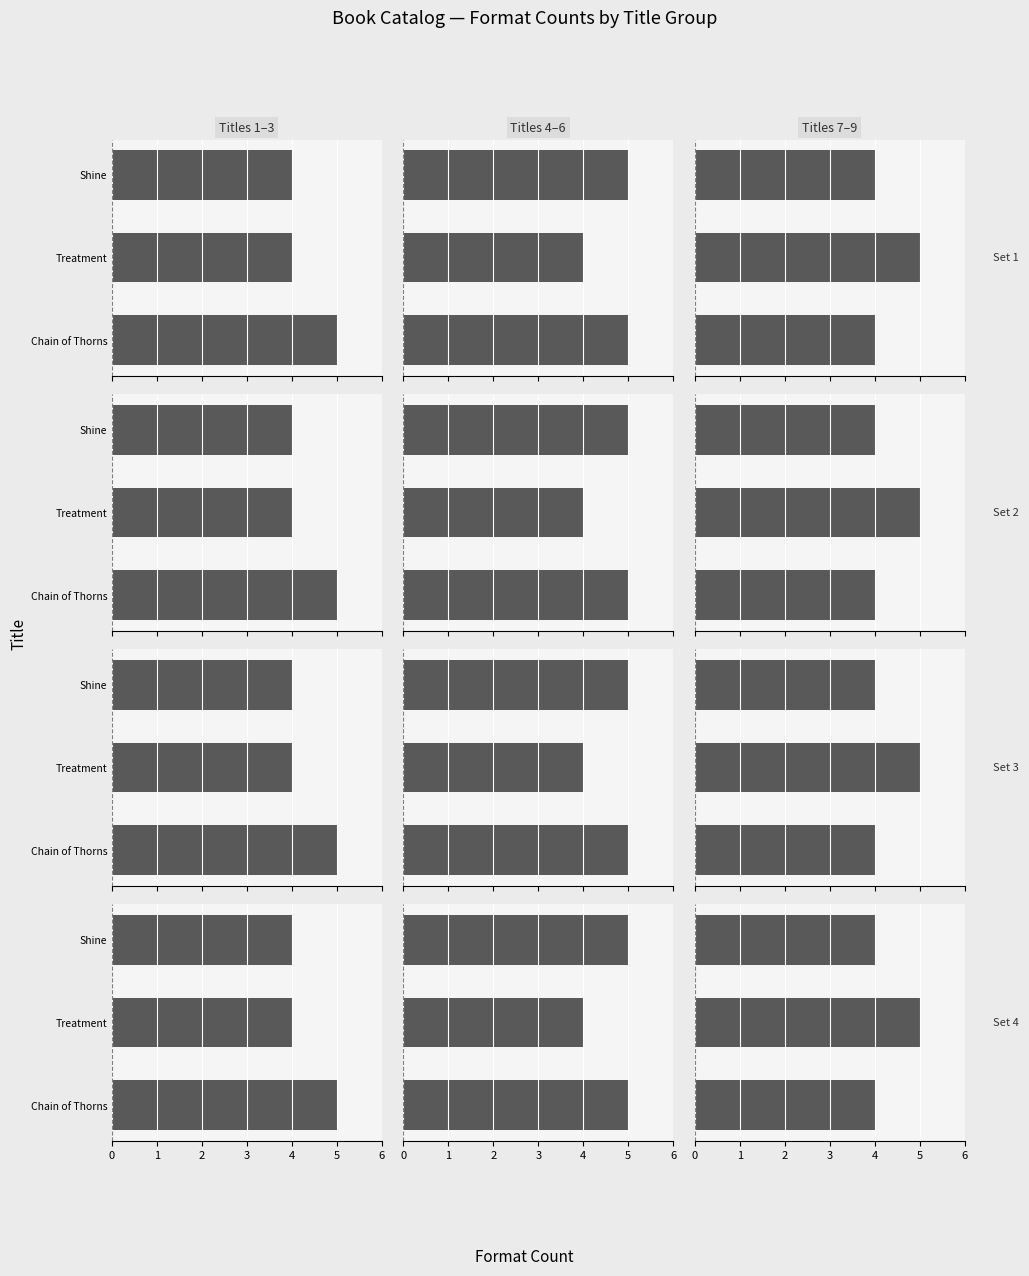

What is the ratio of the value at Chain of Thorns to the value at Treatment?

0.8